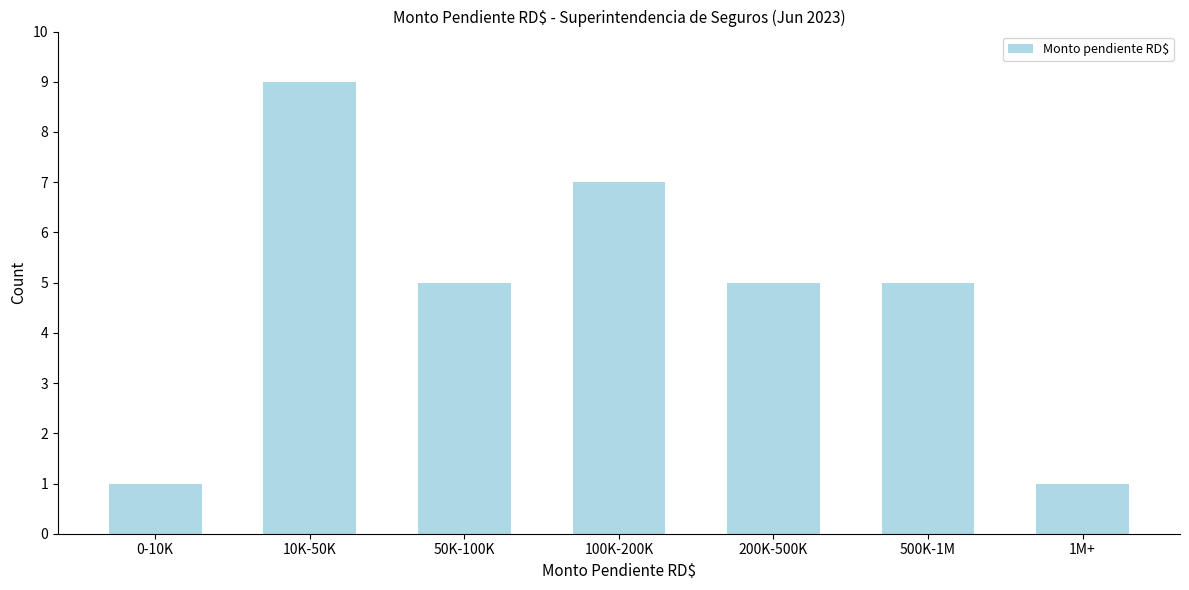

Reading left to right, list all the values displayed in this chart.

1	9	5	7	5	5	1